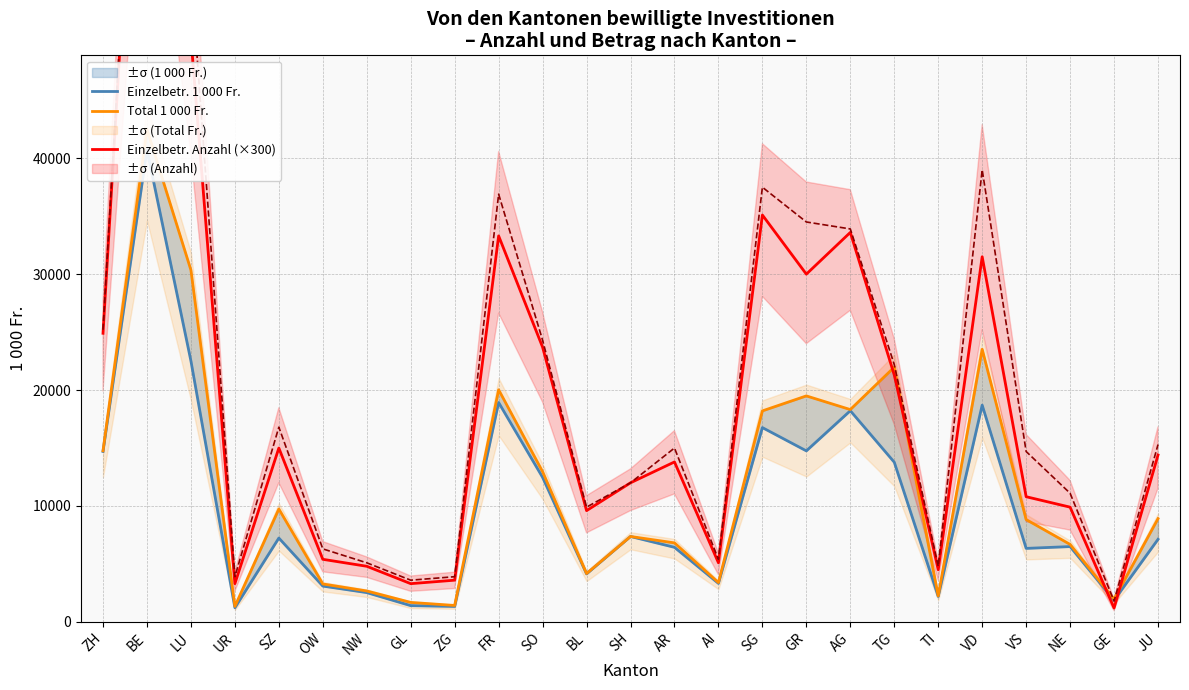

List the series in order of their overall mean, lowest first.

Einzelbetr. 1 000 Fr., Total 1 000 Fr., Einzelbetr. Anzahl (×300)